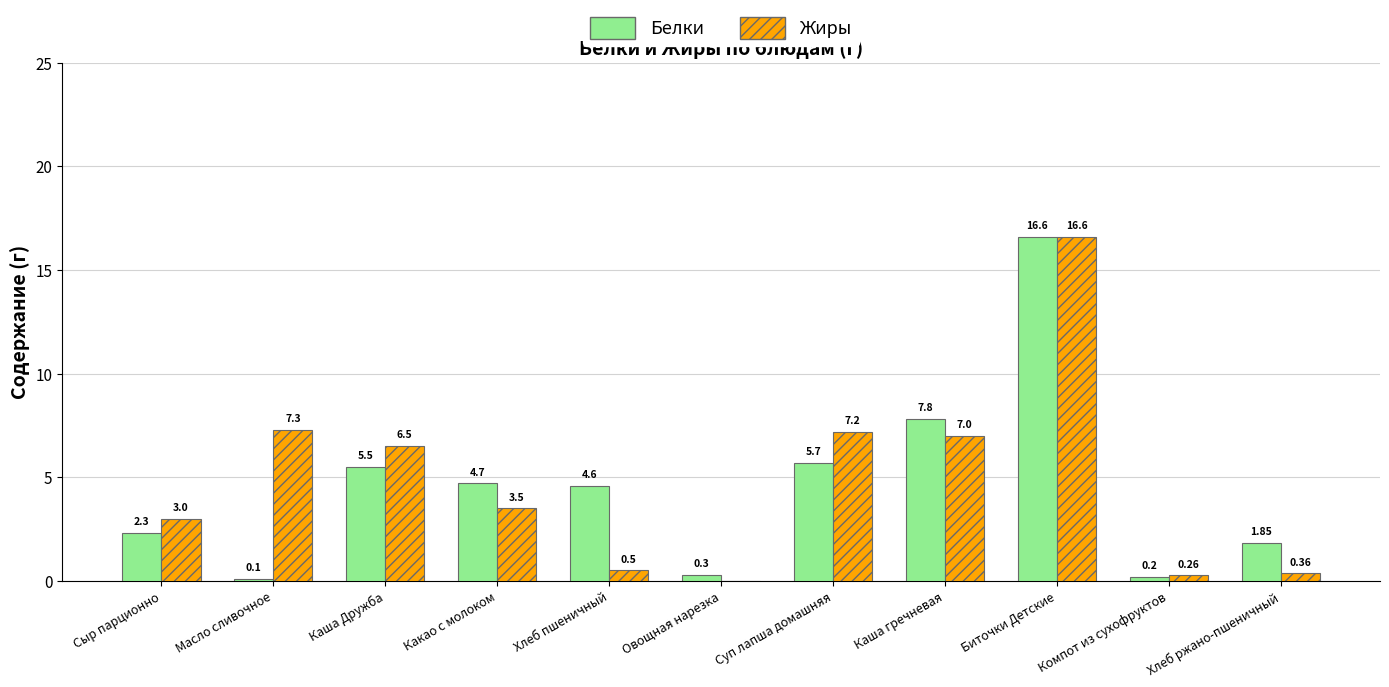

Which series has the largest total across all categories?

Жиры